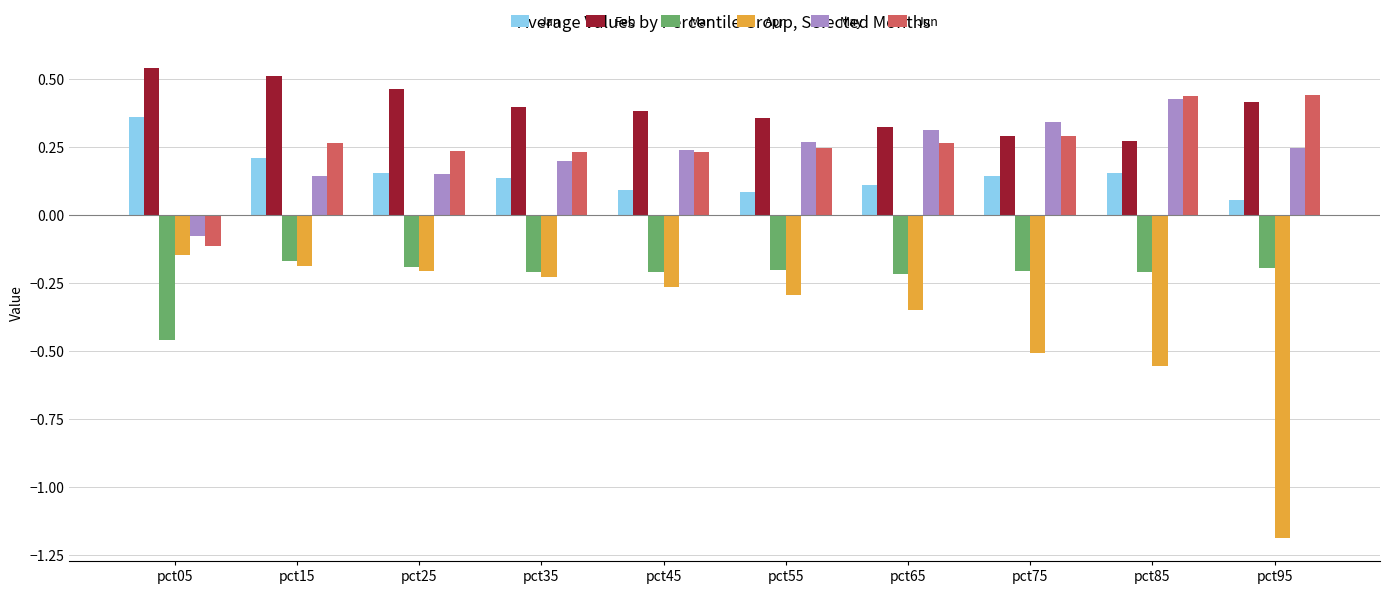

What is the sum of all Apr values?

-3.9